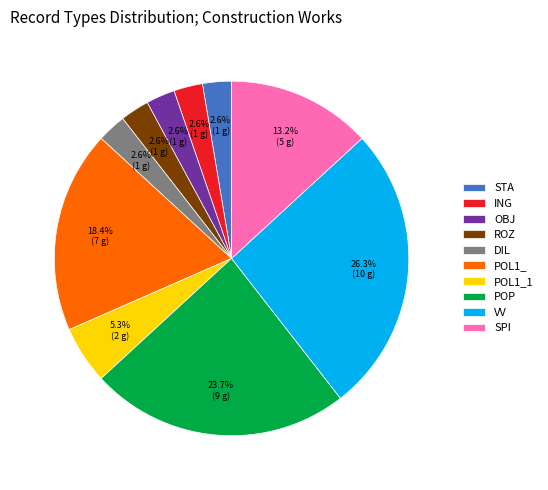

To the nearest percent, what is the combined percentage of ROZ and VV?

29%